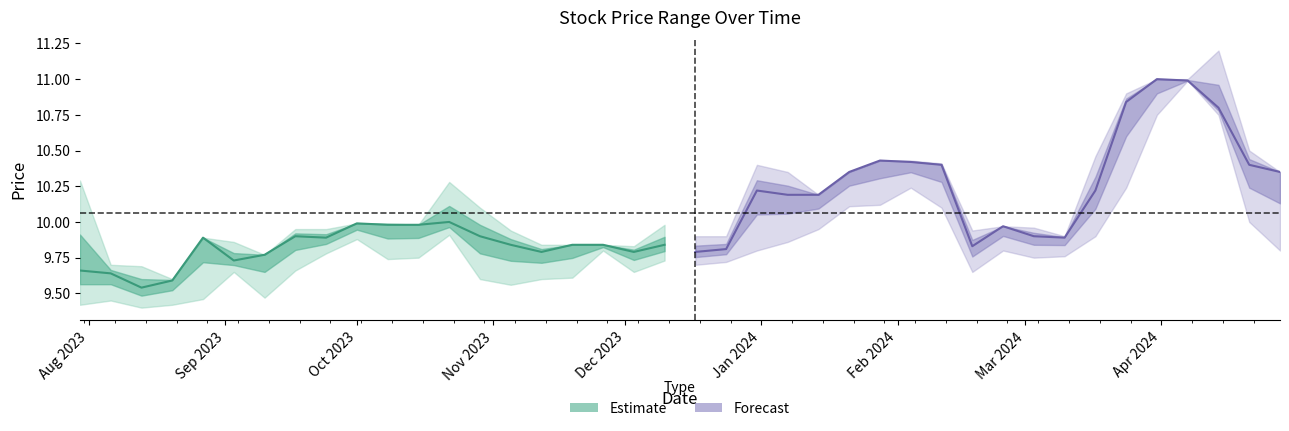

List the series in order of their overall mean, lowest first.

Closing (estimate), Closing (forecast)